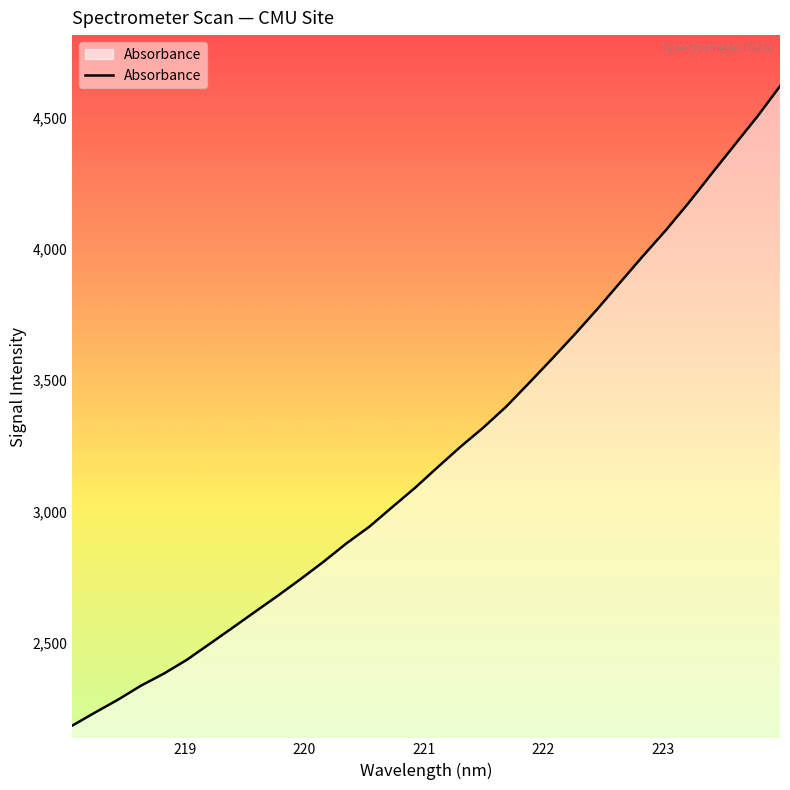

What is the maximum value shown in the chart?

4618.1